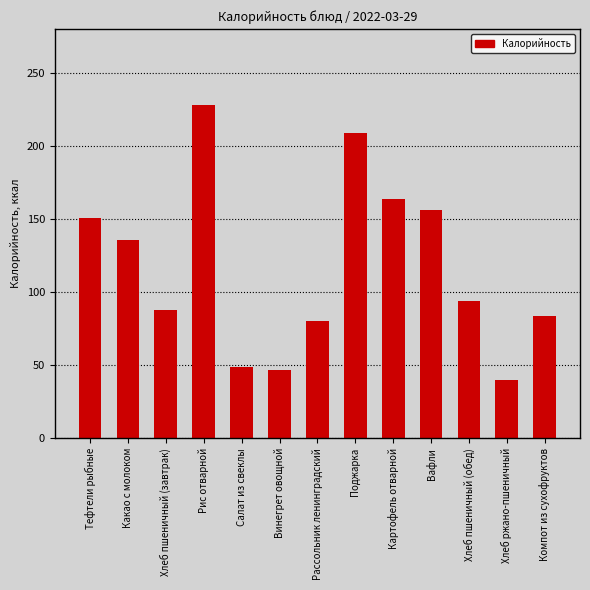

How many series are shown in this chart?

1